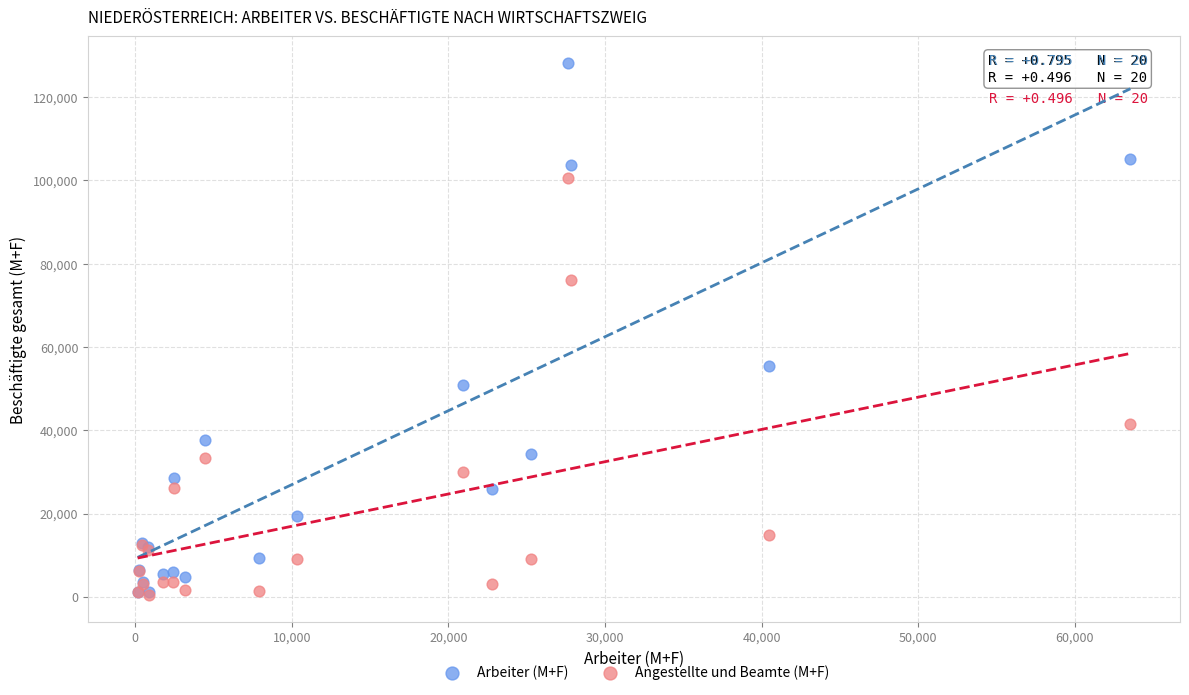

Across all series, what Y value is closest to 64308?

55378